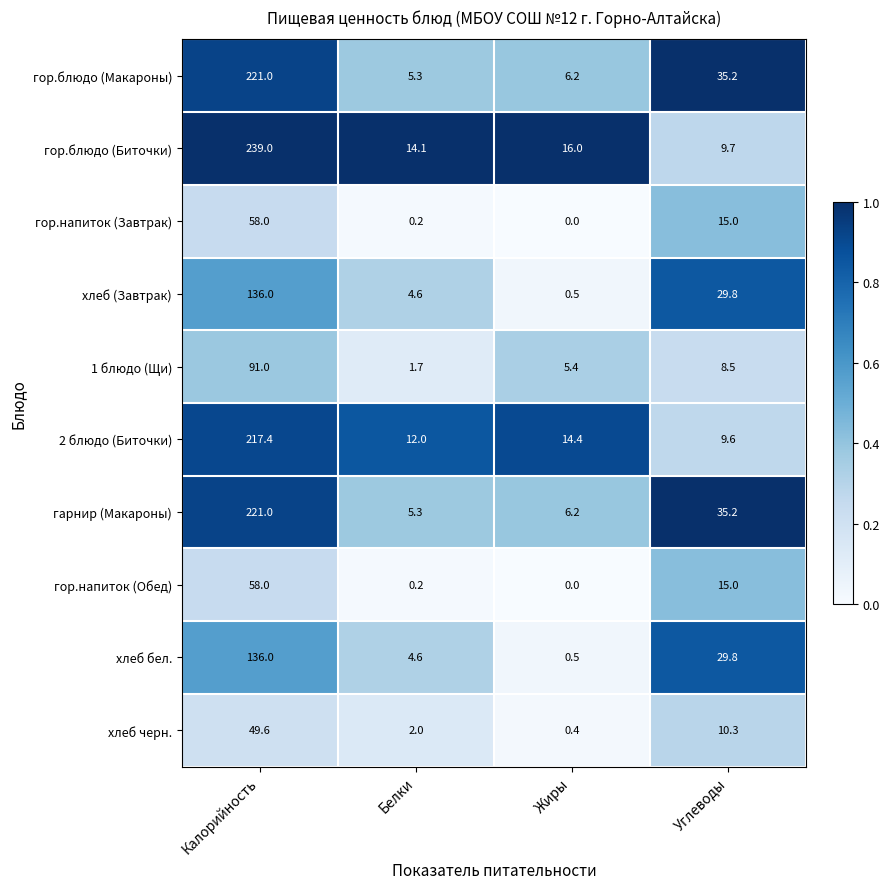

What is the difference between the гарнир (Макароны) values at Калорийность and Жиры?

214.8